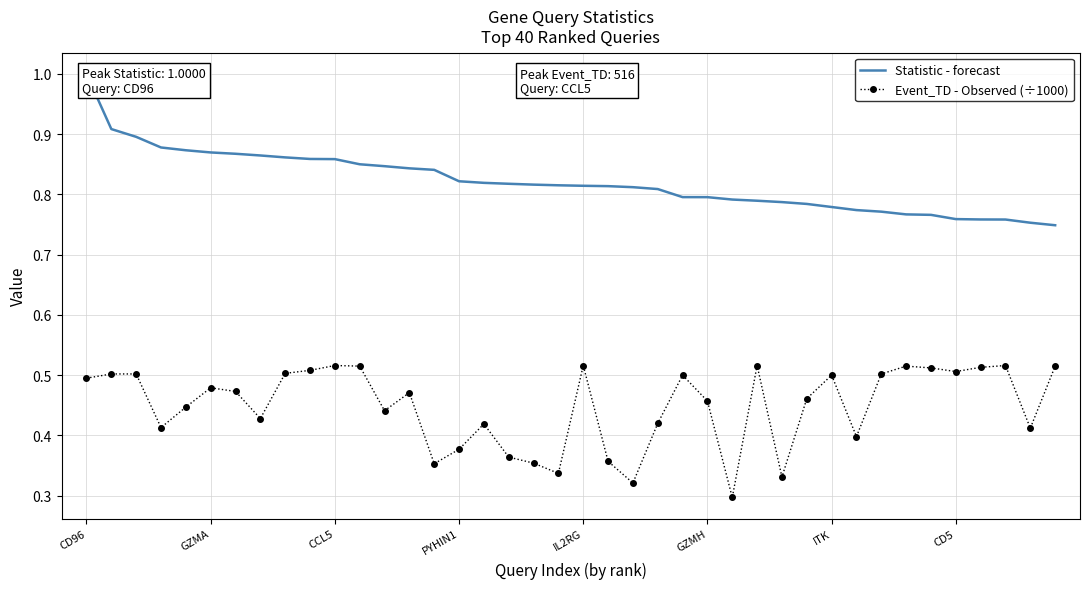

Which label corresponds to the largest value in the chart?

CD96